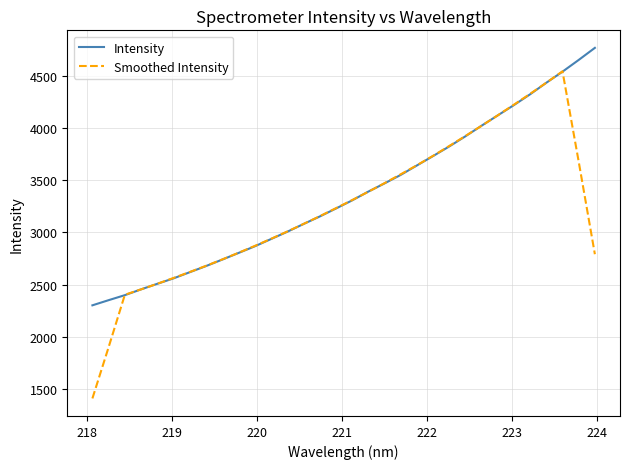

Rank the series by their maximum value, from lowest to highest.

Smoothed Intensity, Intensity